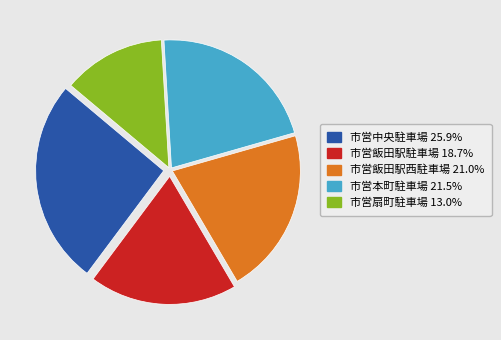

What is the largest slice in the pie chart?

市営中央駐車場